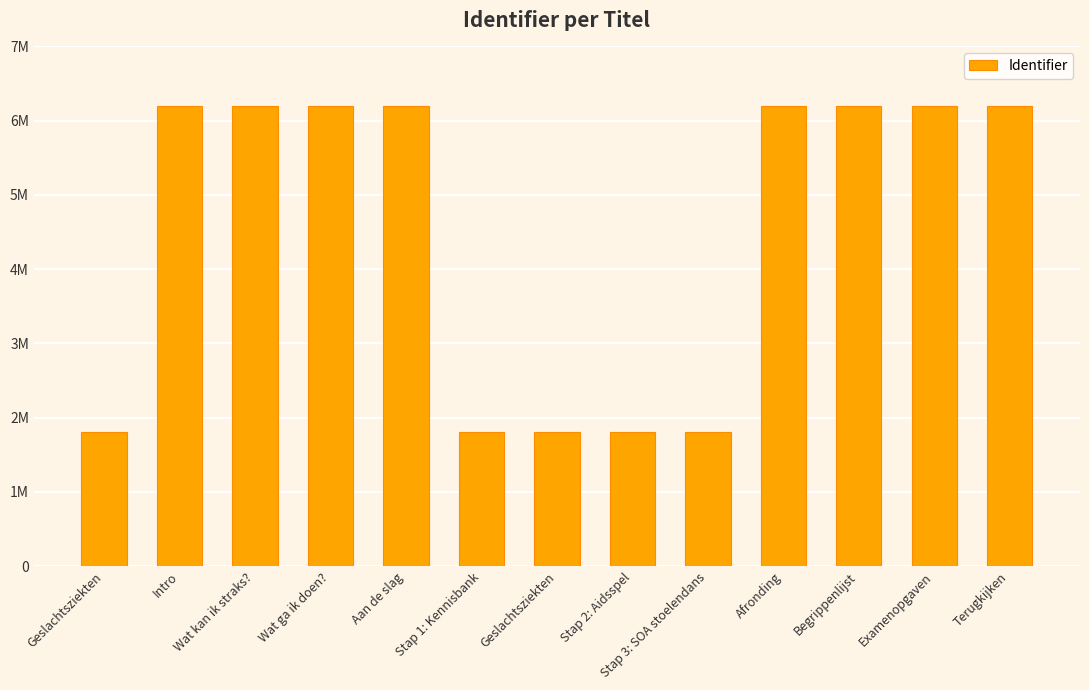

Which category has the lowest value across all series?

Geslachtsziekten